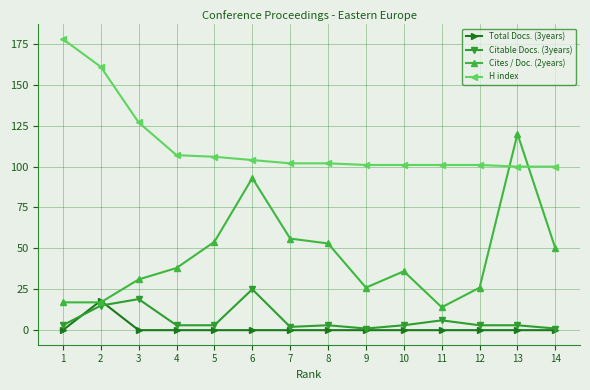

Is the value of Citable Docs. (3years) at 13 greater than the value of H index at 9?

No